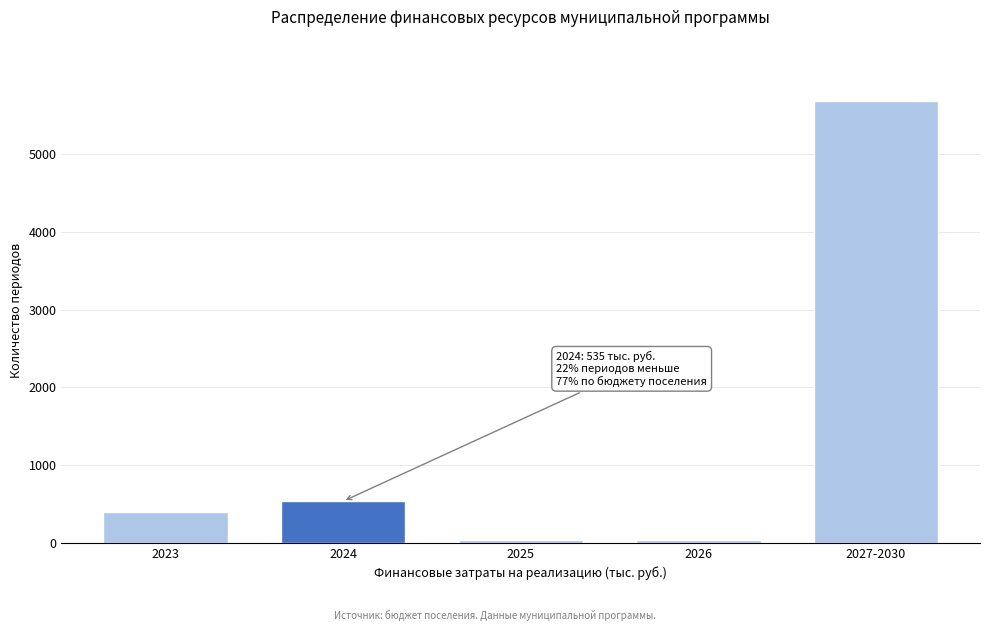

Reading right to left, list all the values displayed in this chart.

5690.0	30.0	30.0	535.0	394.0